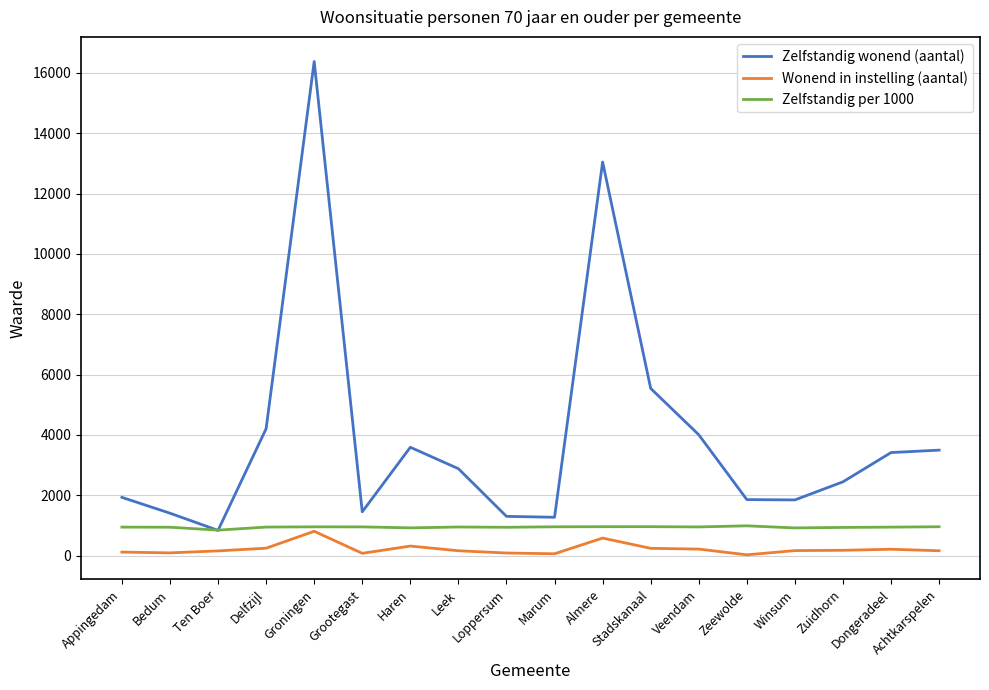

Where is Zelfstandig wonend (aantal) nearest to the value 8605?

Stadskanaal